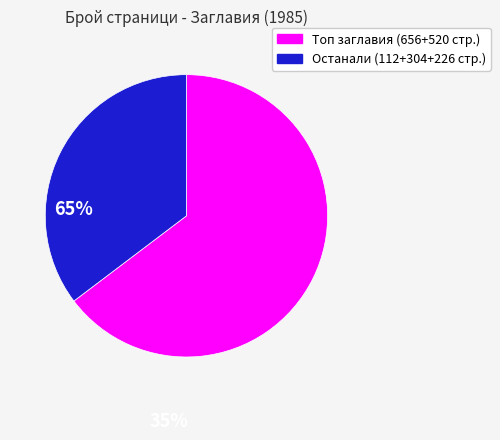

Is there any slice that represents more than half of the pie?

Yes